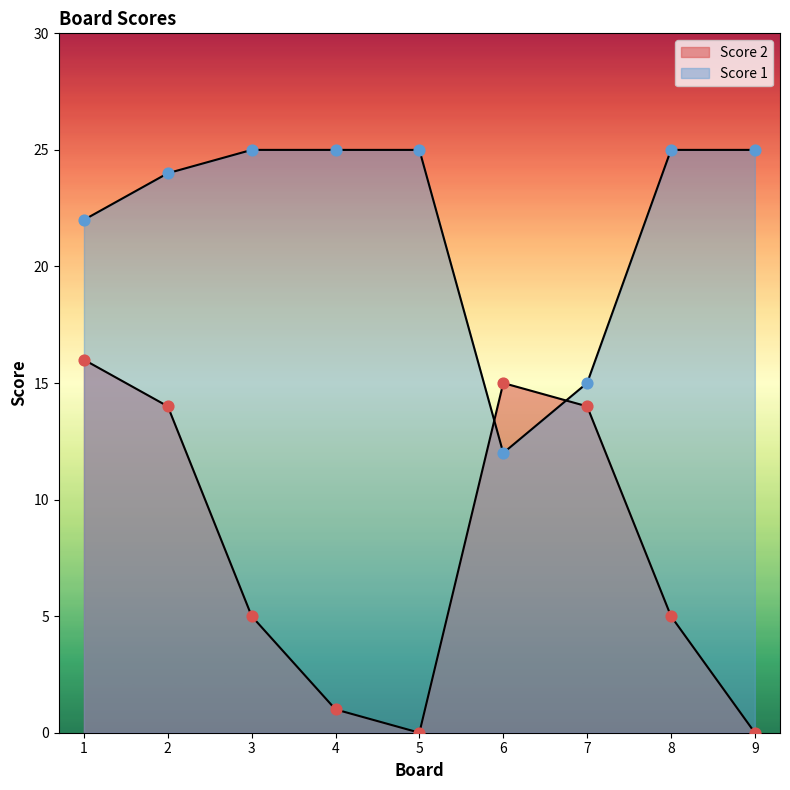

Is the value of Score 2 at 1 greater than the value of Score 1 at 6?

Yes